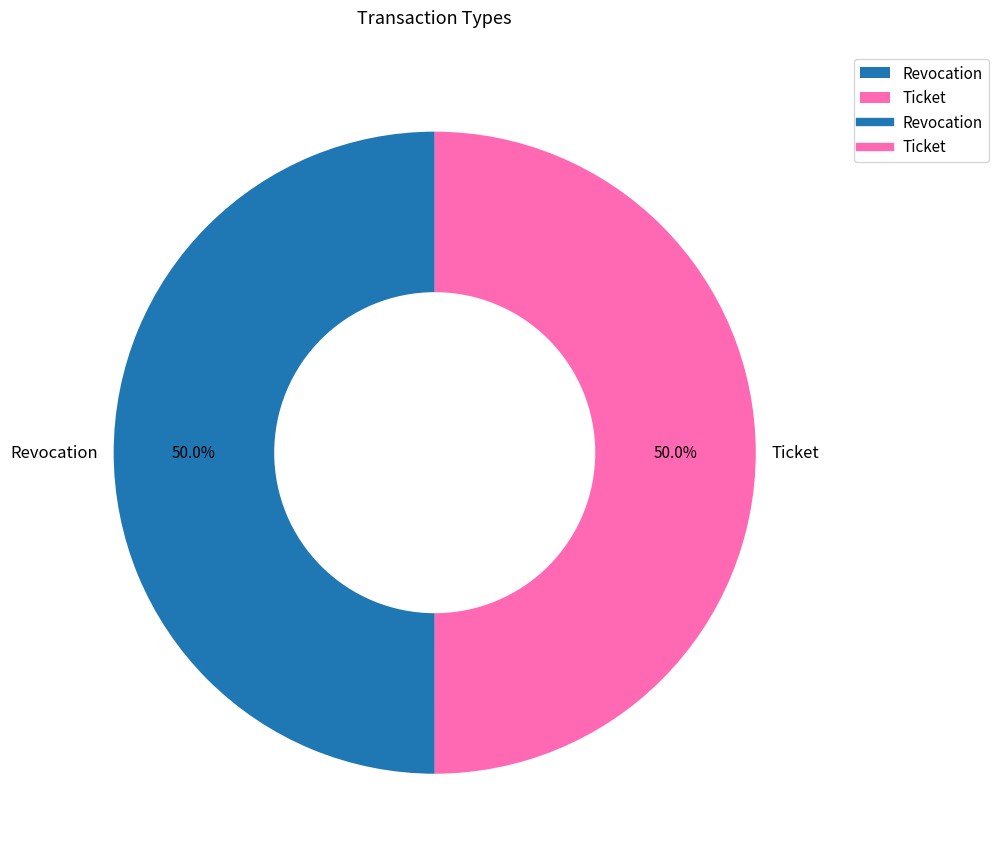

Combined, do Ticket and Revocation account for over 50%?

Yes